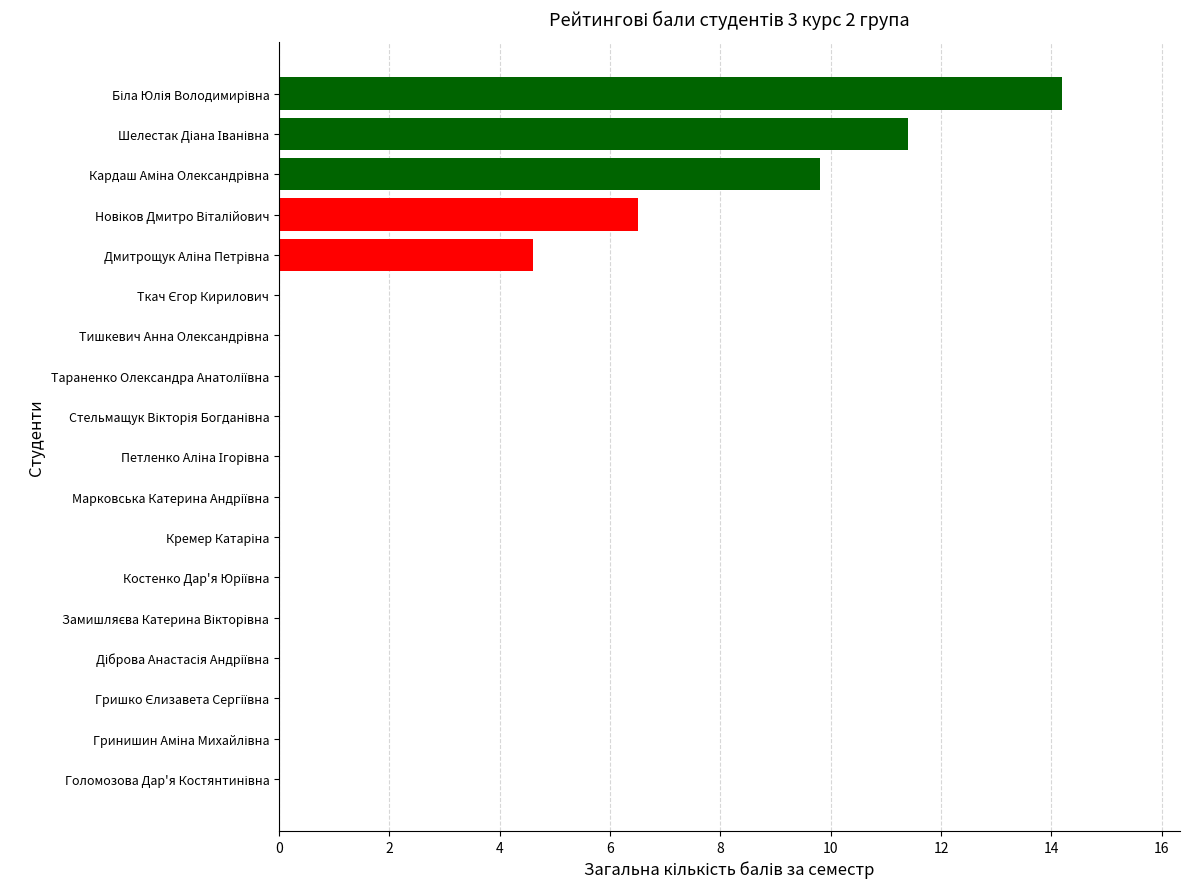

What is the maximum value shown in the chart?

14.2